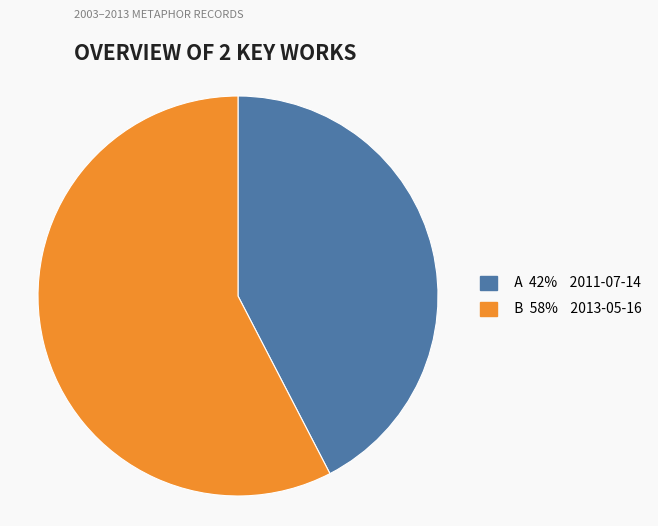

What is the majority slice?

B 58% 2013-05-16